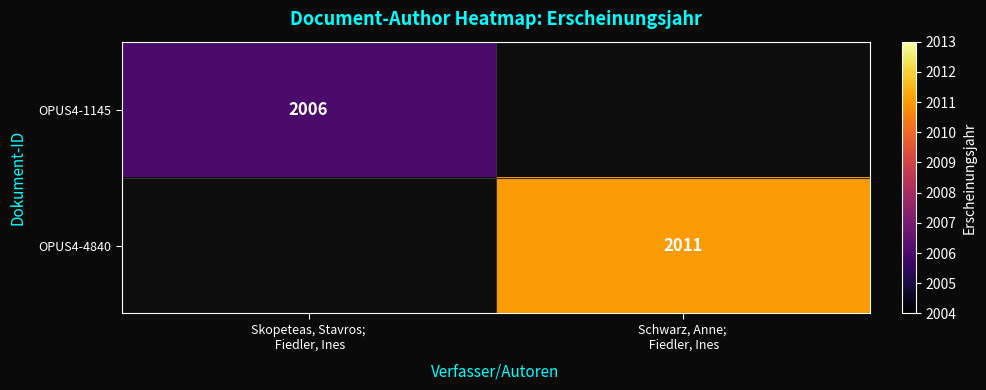

How many positive values does the OPUS4-1145 series have?

1